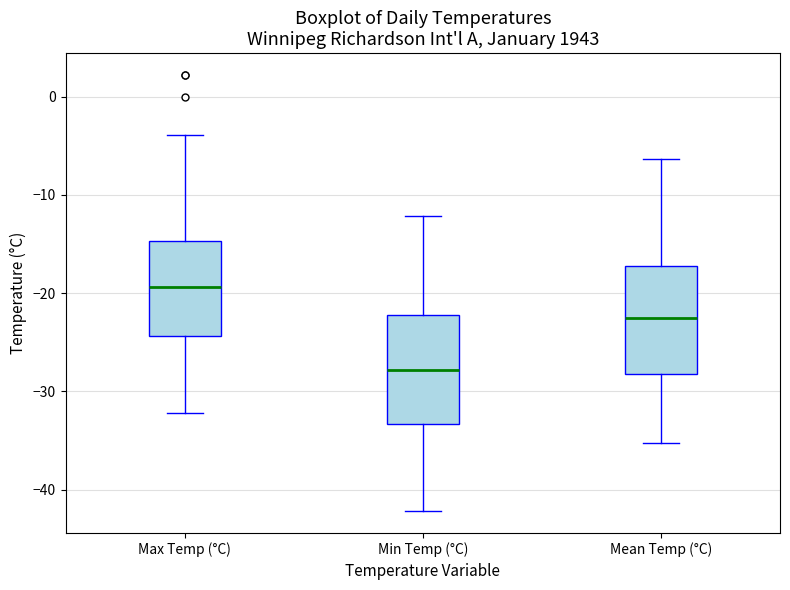

Which box's median line is the lowest?

Min Temp (°C)